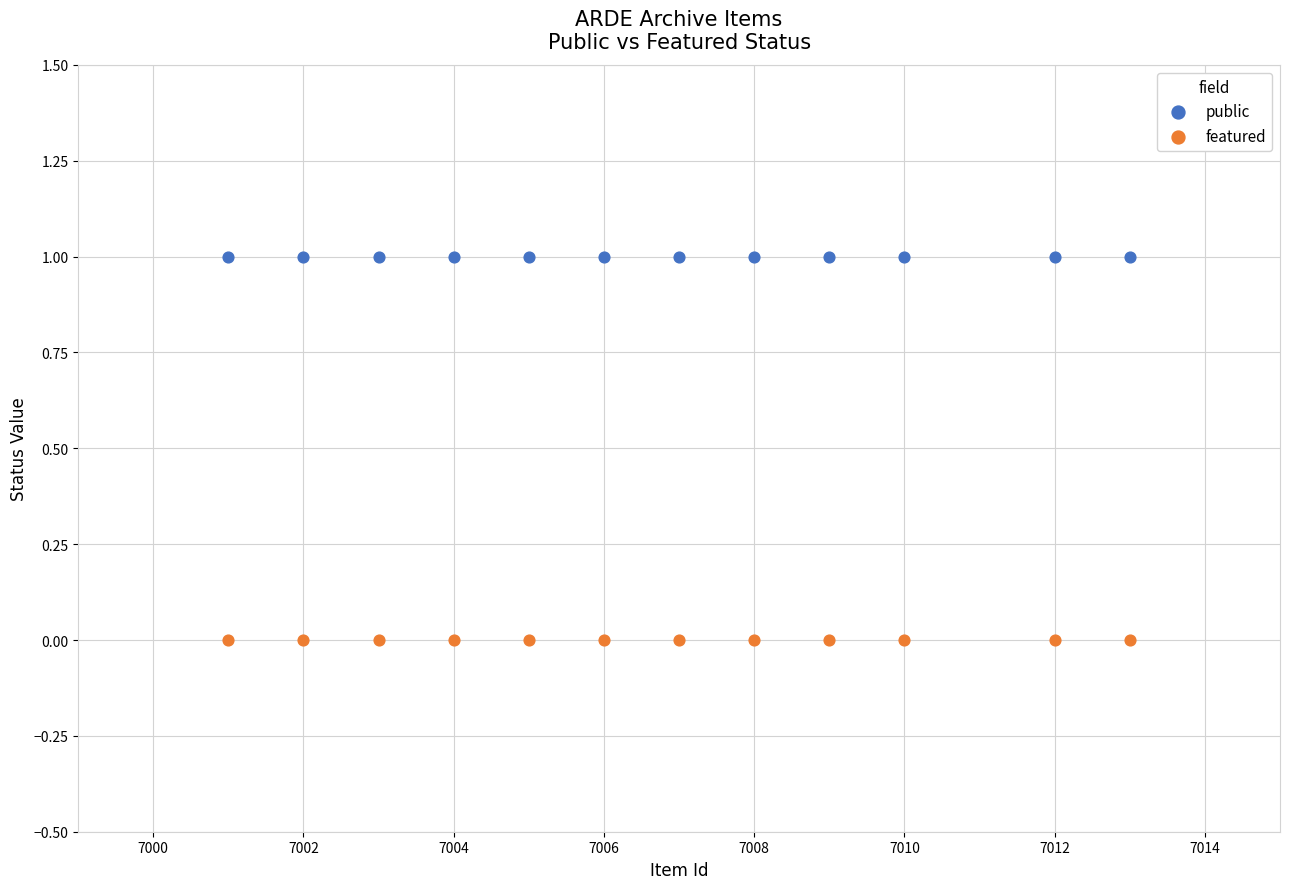

Which series contains the lowest Y value?

featured